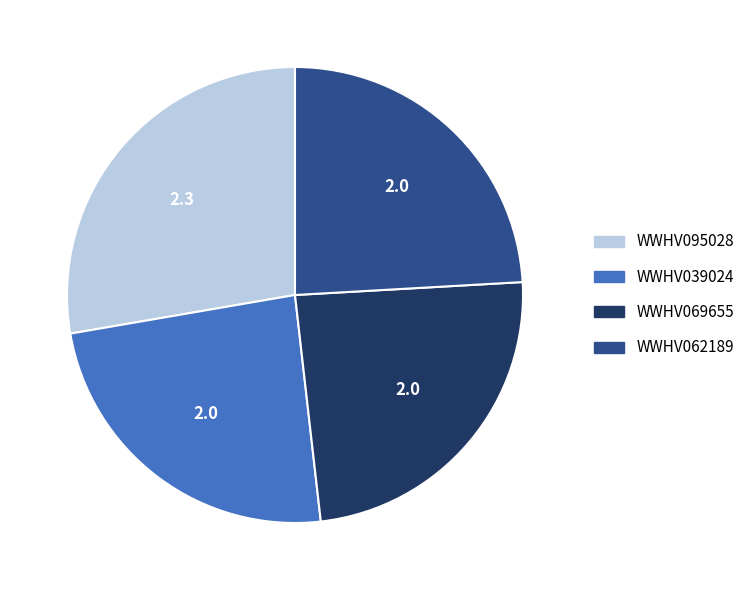

Between WWHV095028 and WWHV062189, which is larger?

WWHV095028